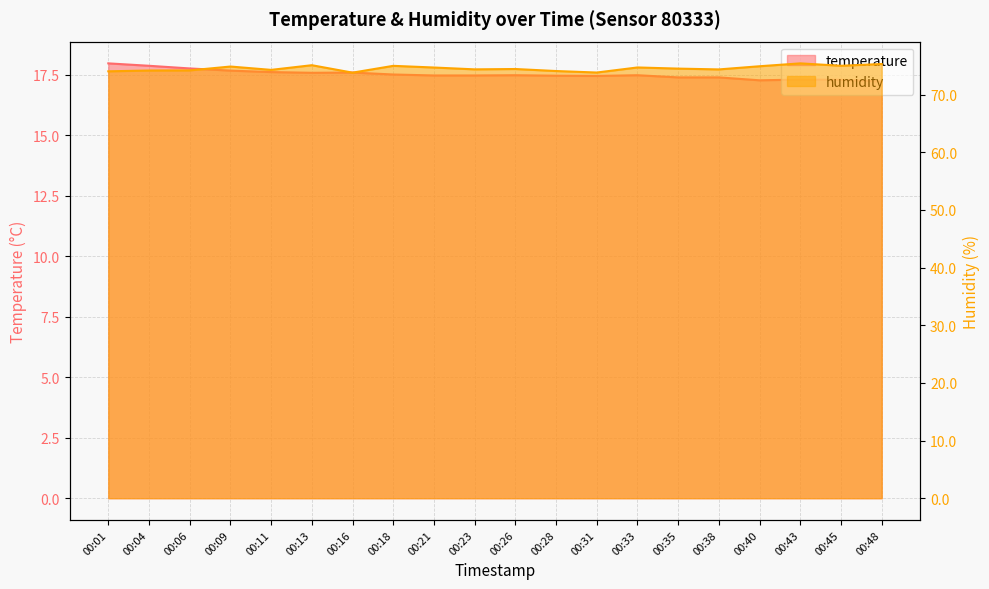

What is the greatest value displayed?

75.4